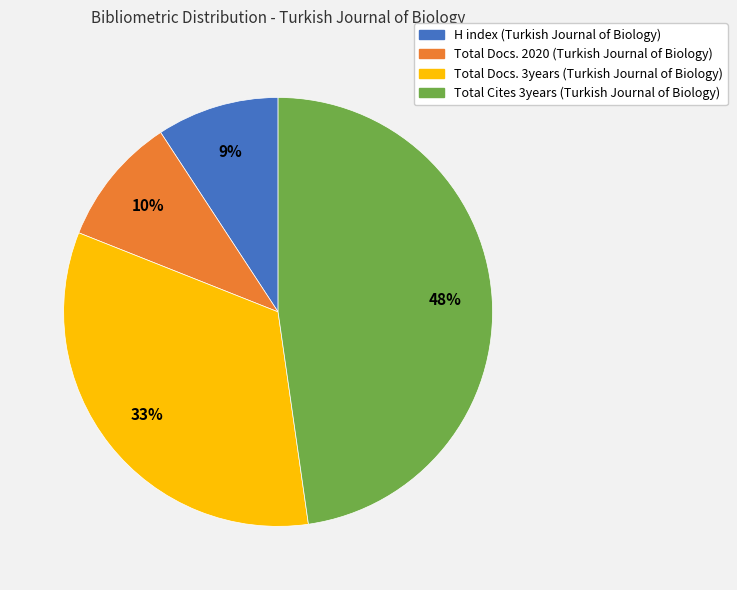

How many segments does this pie chart have?

4